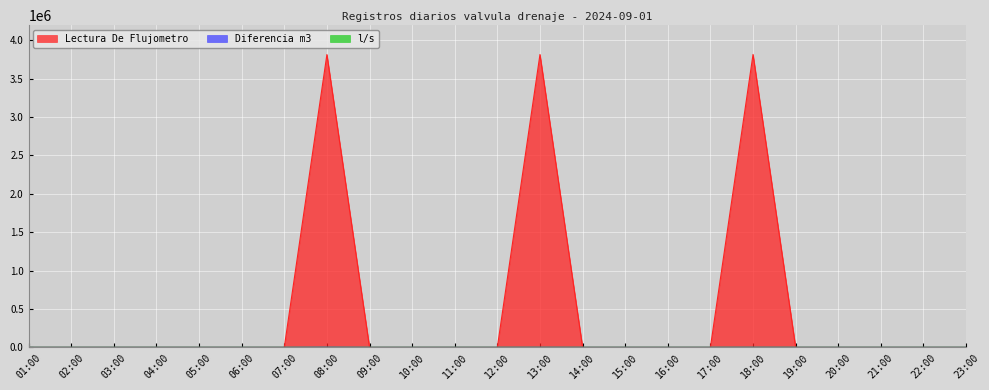

How many lines are shown in the chart?

3